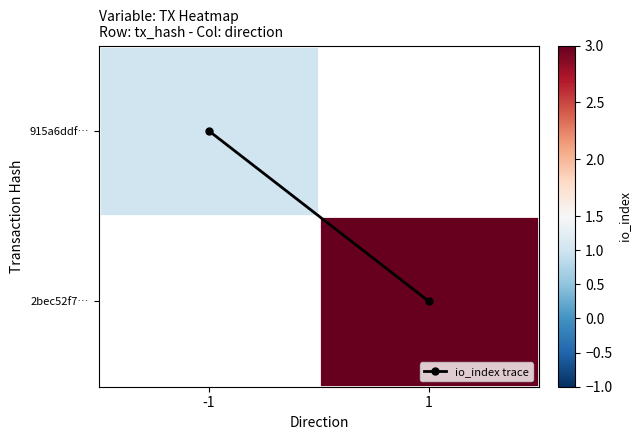

Which category has the highest value in the 2bec52f7… series?

-1